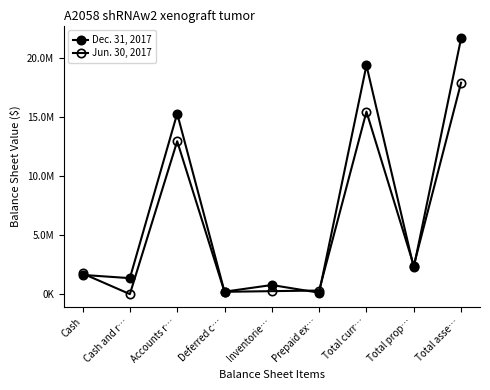

Does the chart have visible grid lines?

No